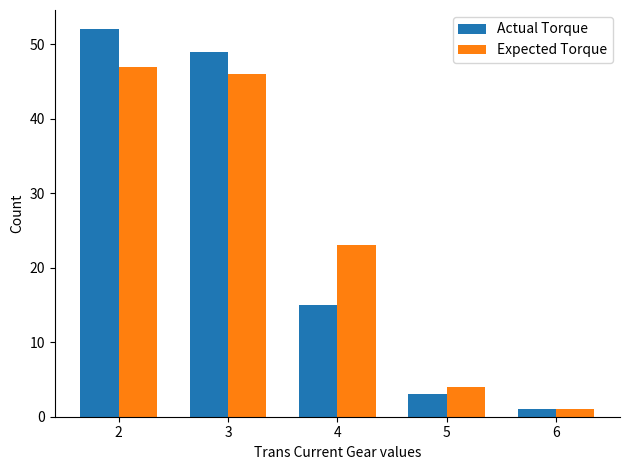

What are all the series names shown in the legend?

Actual Torque, Expected Torque